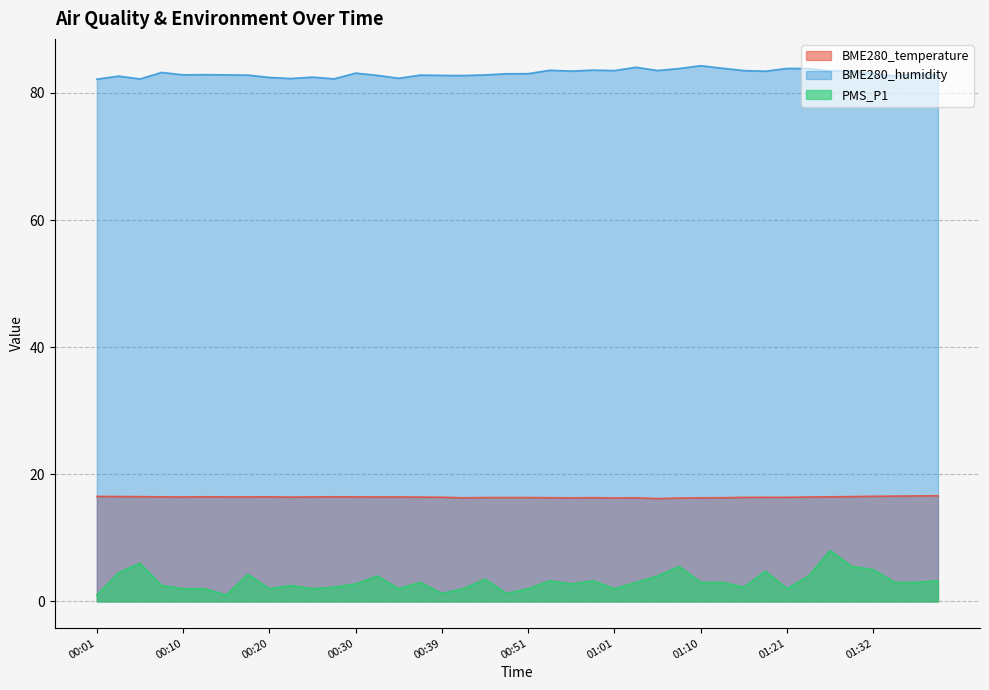

Rank the series by their maximum value, from highest to lowest.

BME280_humidity, BME280_temperature, PMS_P1